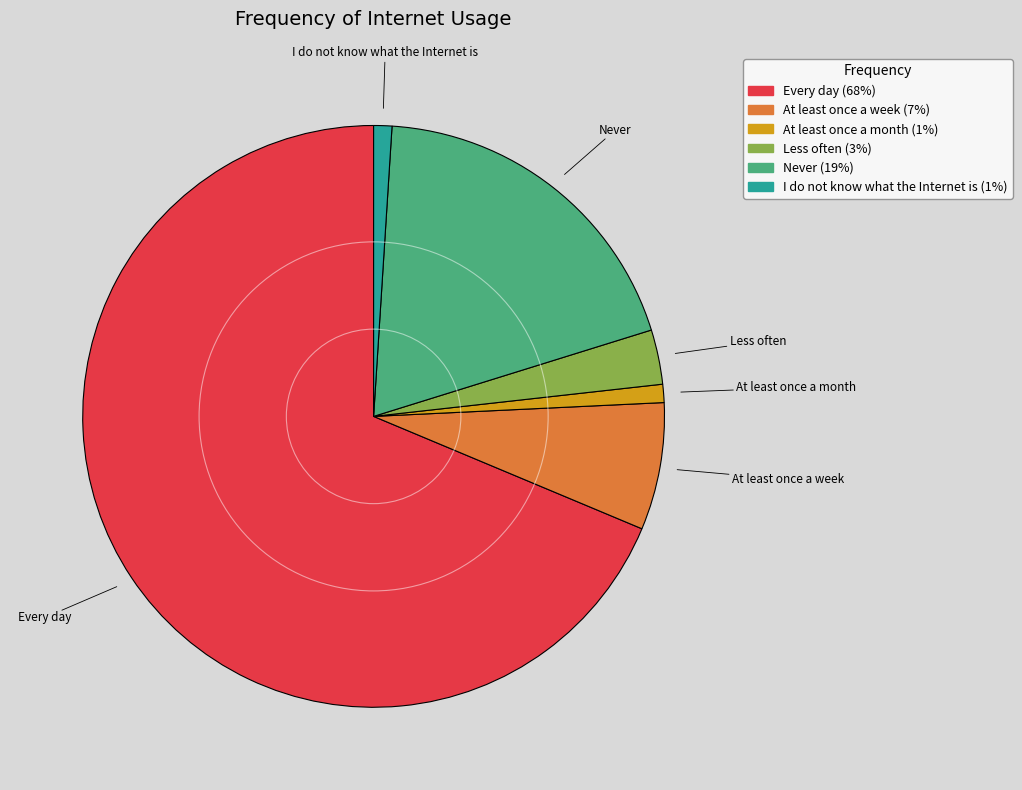

Is there a majority slice in this chart?

Yes